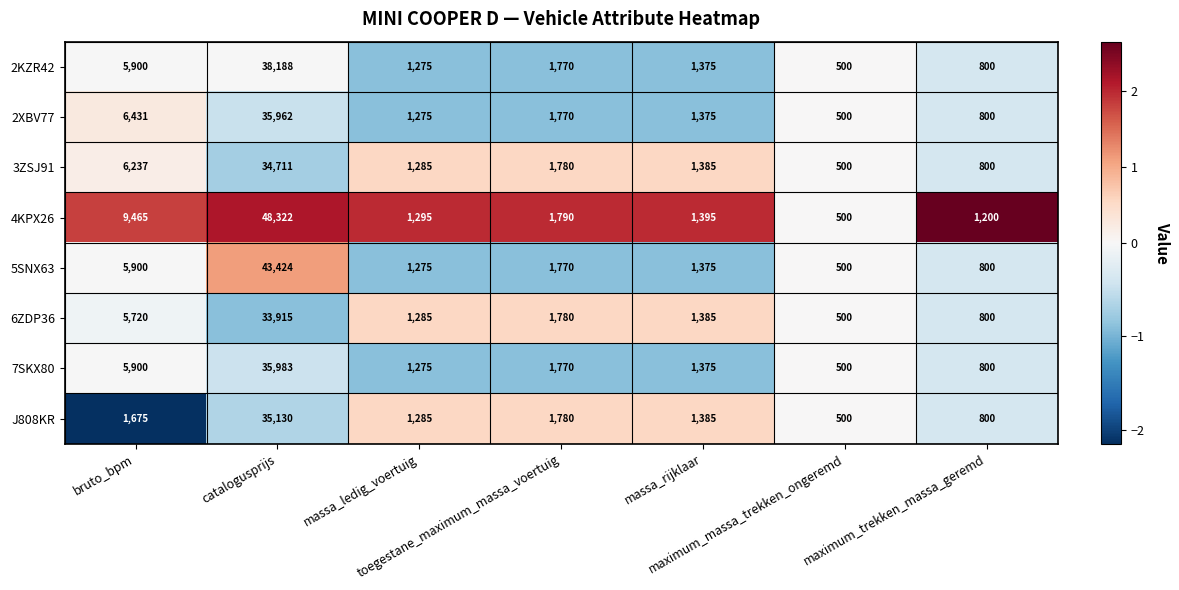

How many values in the 2KZR42 series are below 1375?

3